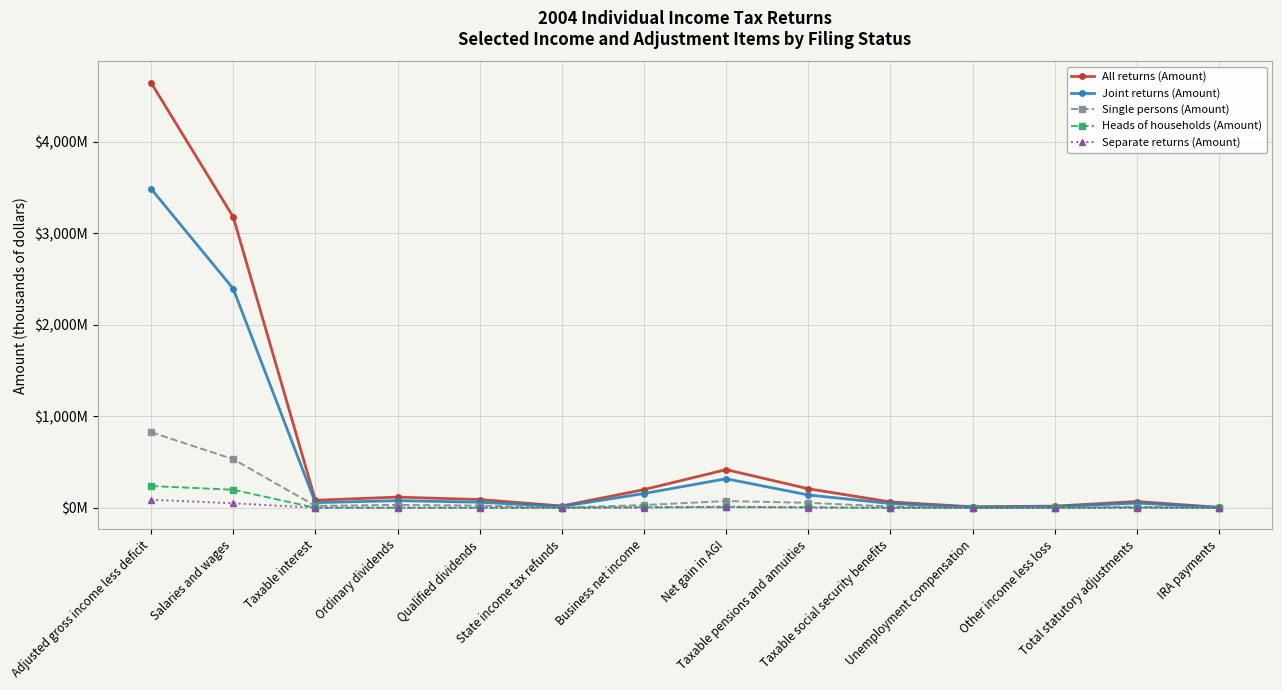

What are all the series names shown in the legend?

All returns (Amount), Joint returns (Amount), Single persons (Amount), Heads of households (Amount), Separate returns (Amount)